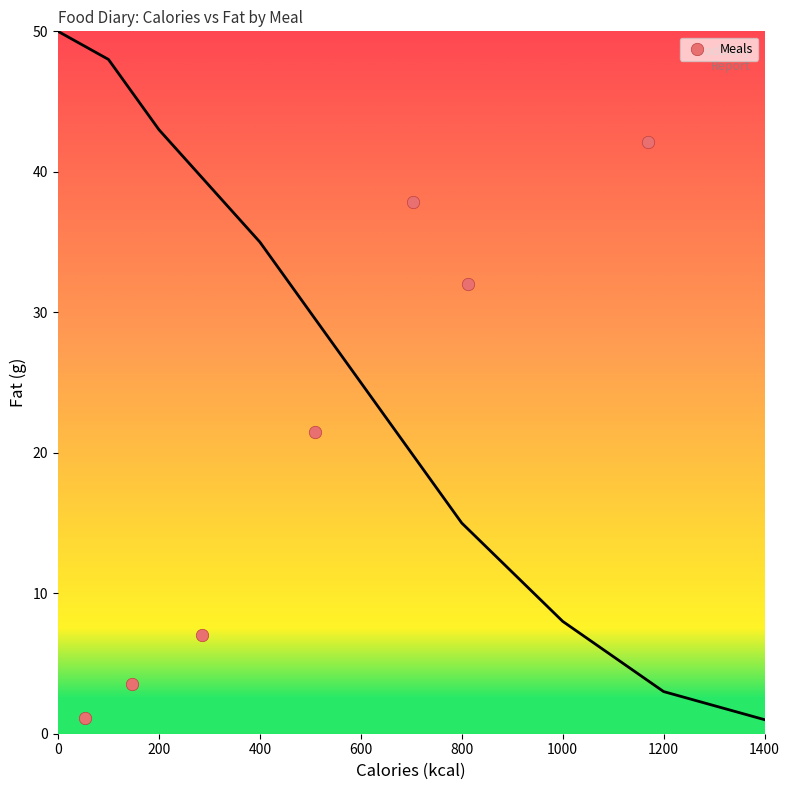

What is the range of Y values (max minus min)?

41.0